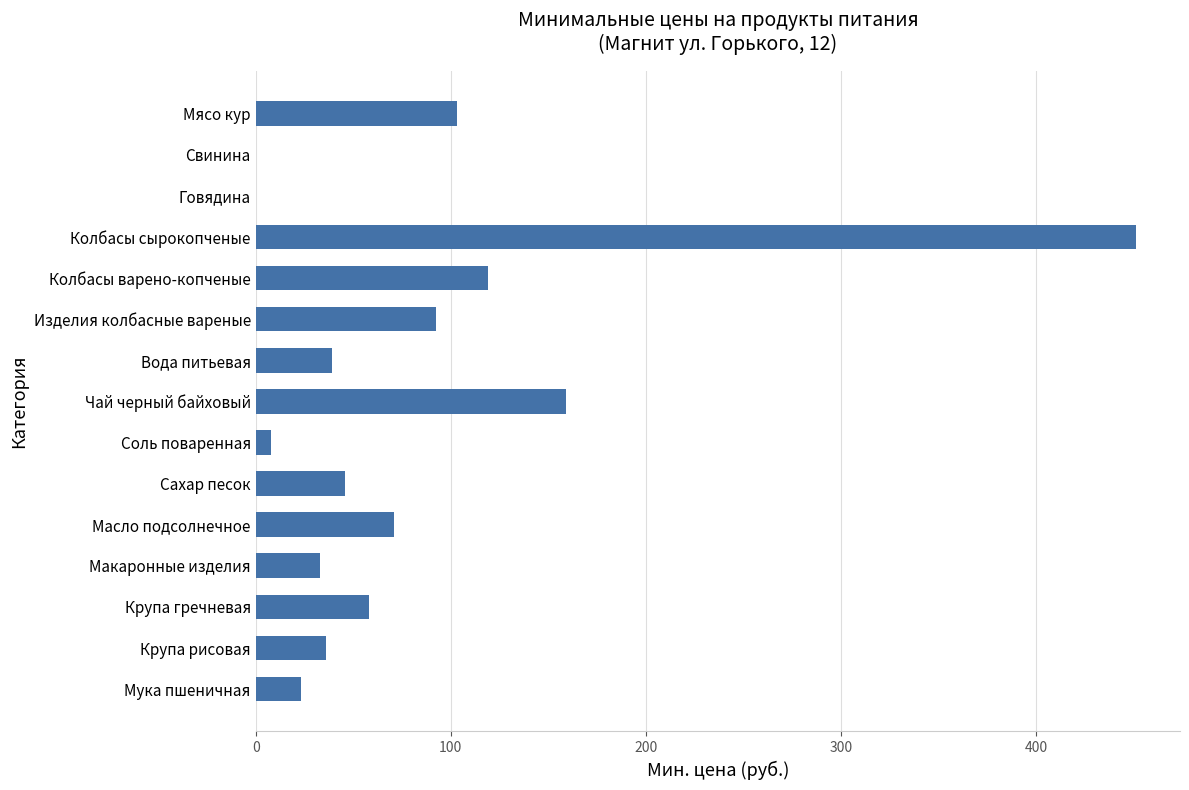

How many distinct data groups are displayed?

1